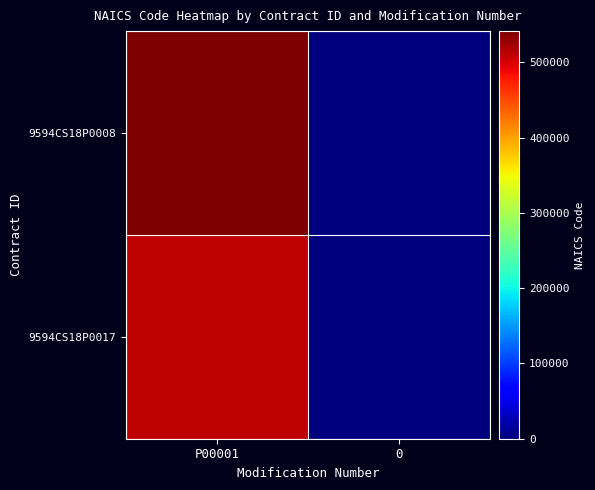

How many distinct data groups are displayed?

2